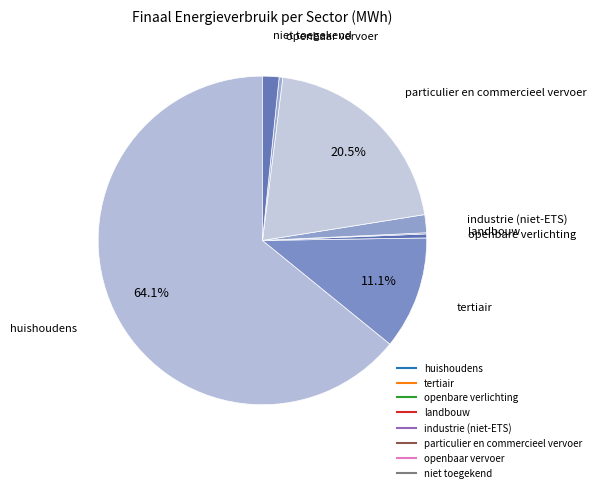

To the nearest percent, what is the difference between the largest and smallest slice percentages?

64%